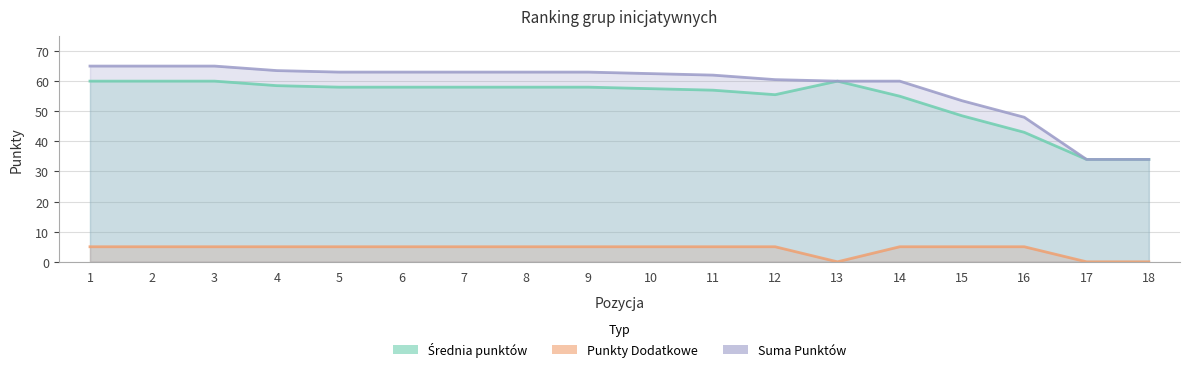

What is the value of the Srednia punktow point at the 3rd from the left?

60.0